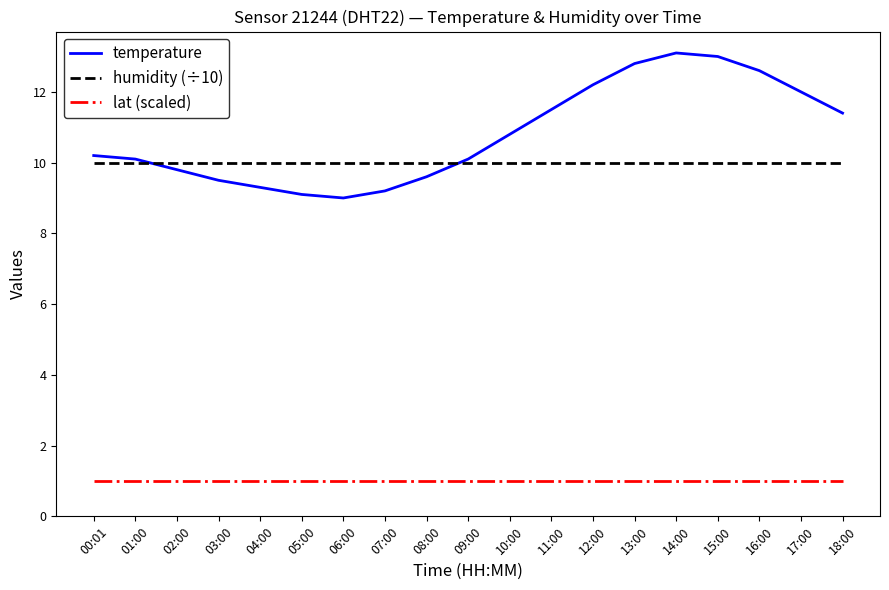

Between 07:00 and 18:00, which series saw the biggest shift?

temperature